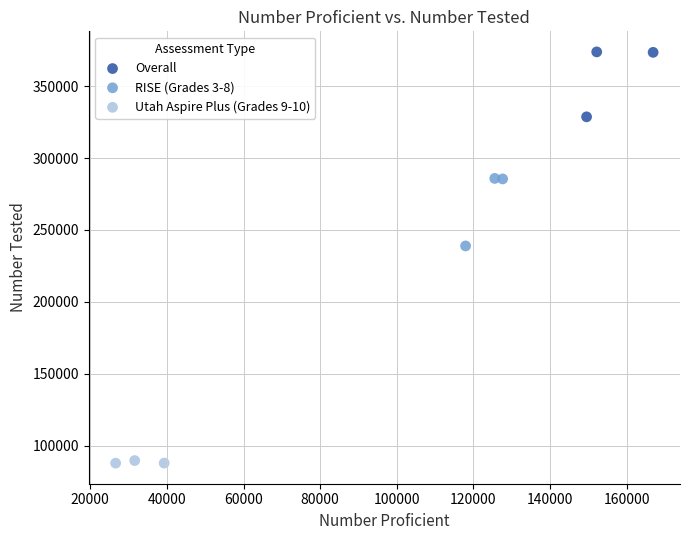

Which series has the largest Y range (max minus min)?

RISE (Grades 3-8)